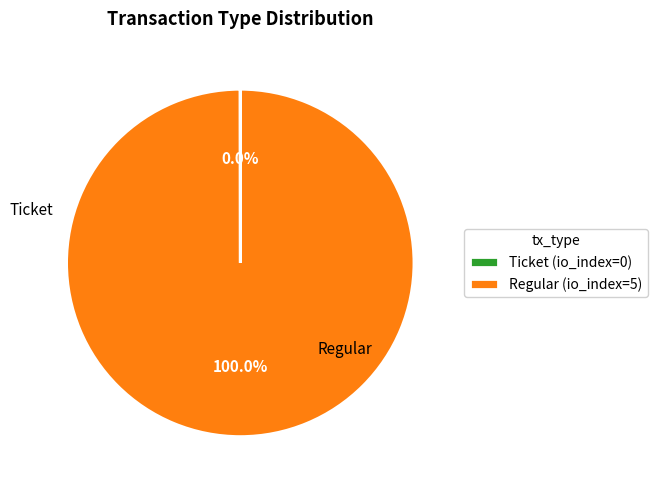

Is there a majority slice in this chart?

Yes